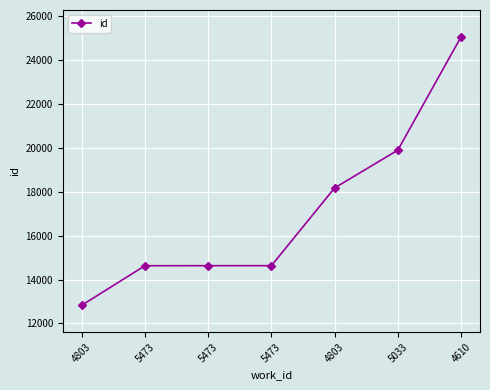

How many data points does each series have?

7